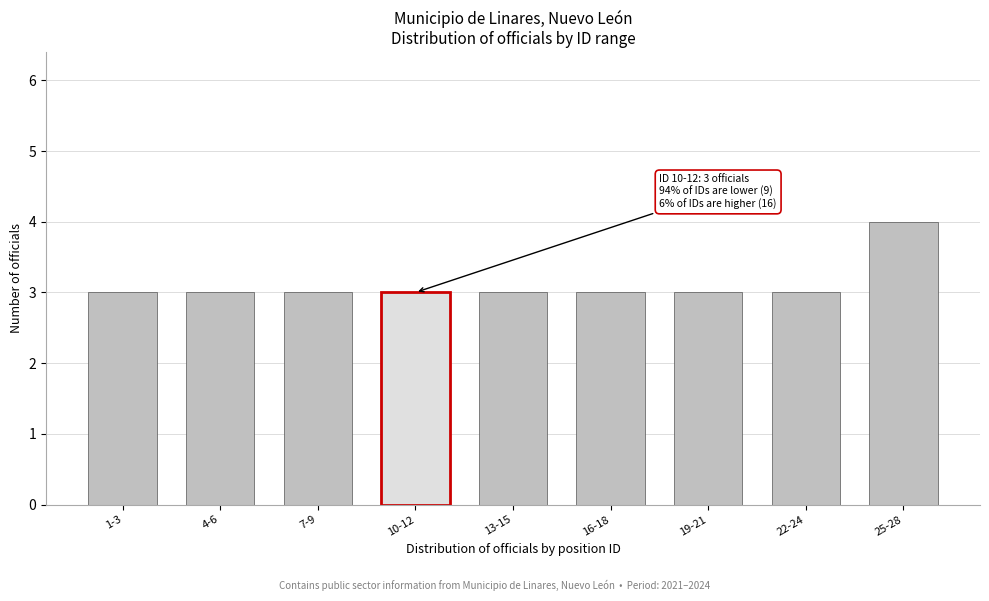

Reading left to right, what are all the values shown in this chart?

1-3=3	4-6=3	7-9=3	10-12=3	13-15=3	16-18=3	19-21=3	22-24=3	25-28=4